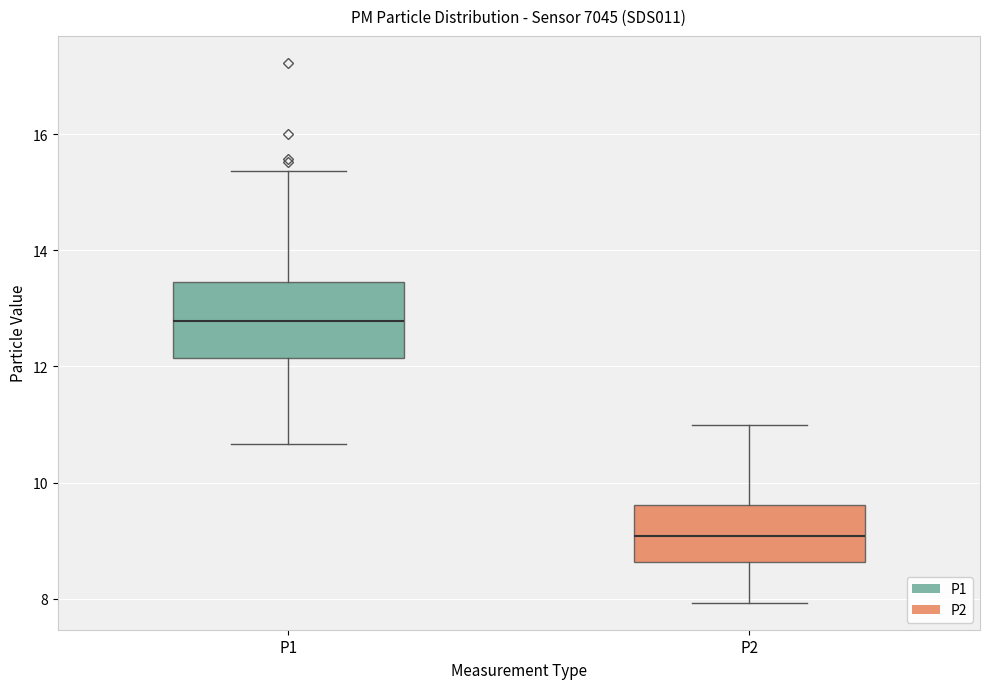

Where does the median line of the box for P1 sit on the y-axis? The values are not printed on the chart, so give them approximately, as read against the axis.

12.8